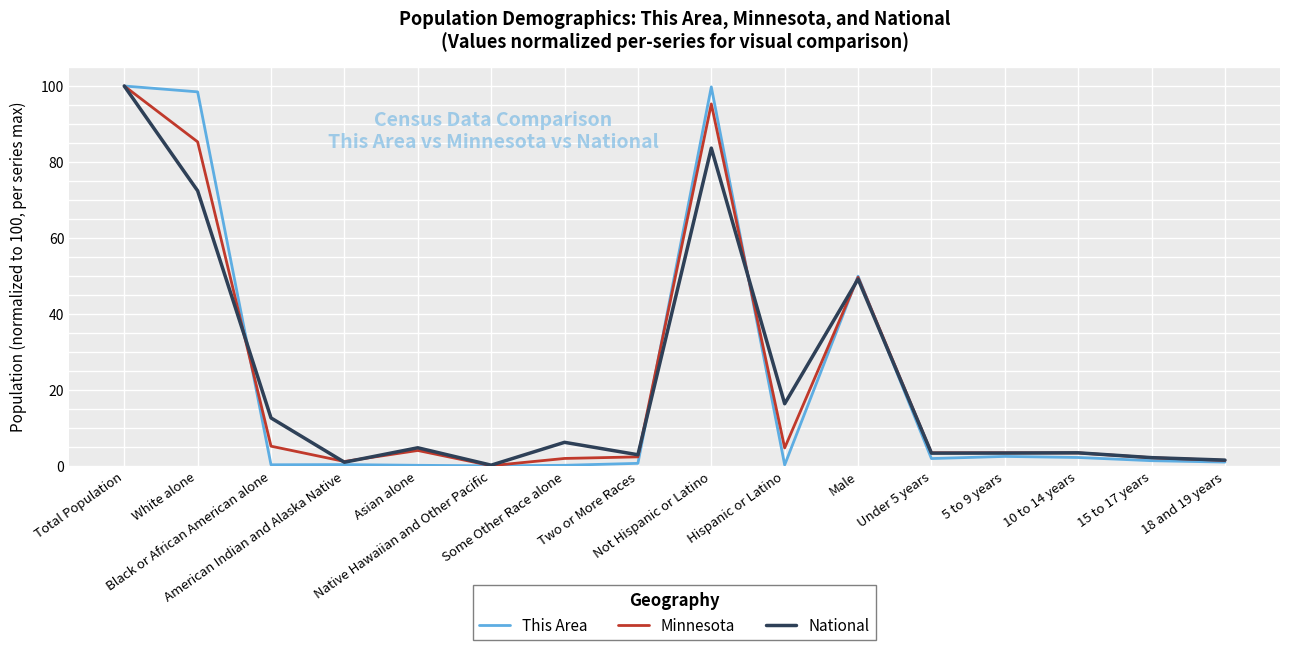

The value of This Area at Total Population is 100.0. True or false?

True